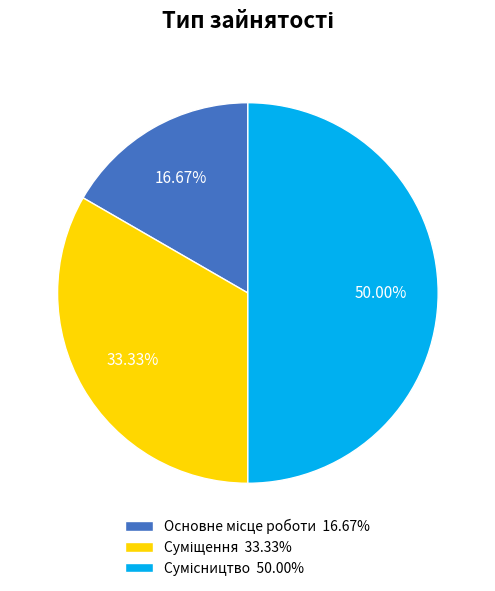

Does any single category account for the majority?

No